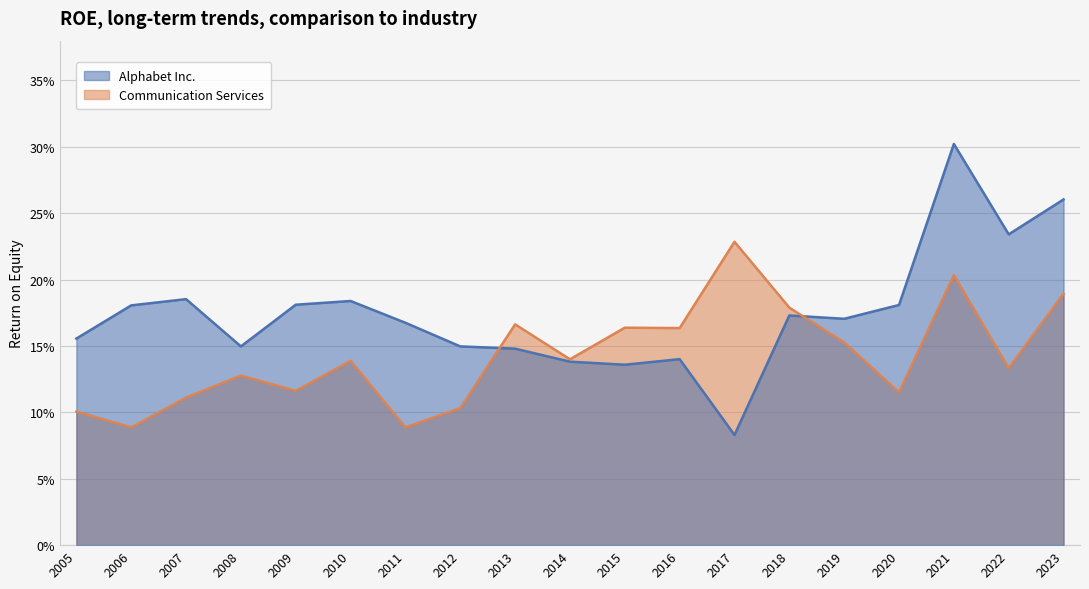

What is the greatest value displayed?

0.3